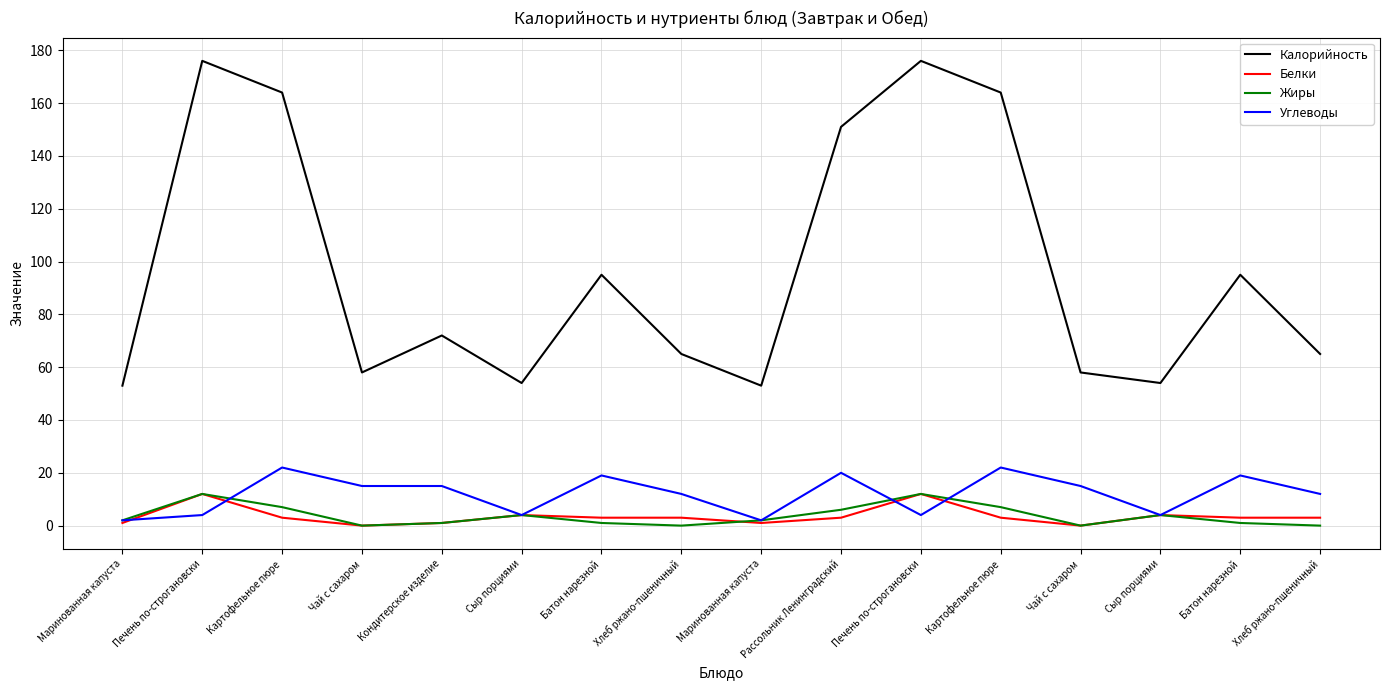

What are all the series names shown in the legend?

Калорийность, Белки, Жиры, Углеводы